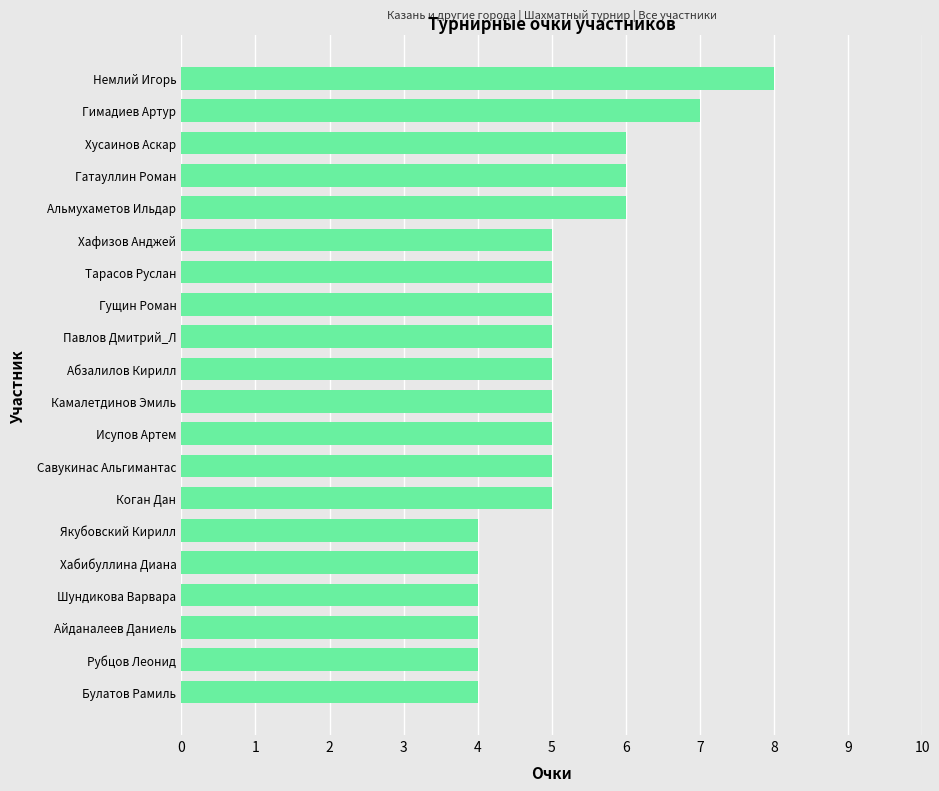

What is the label of the 8th bar from the bottom?

Савукинас Альгимантас